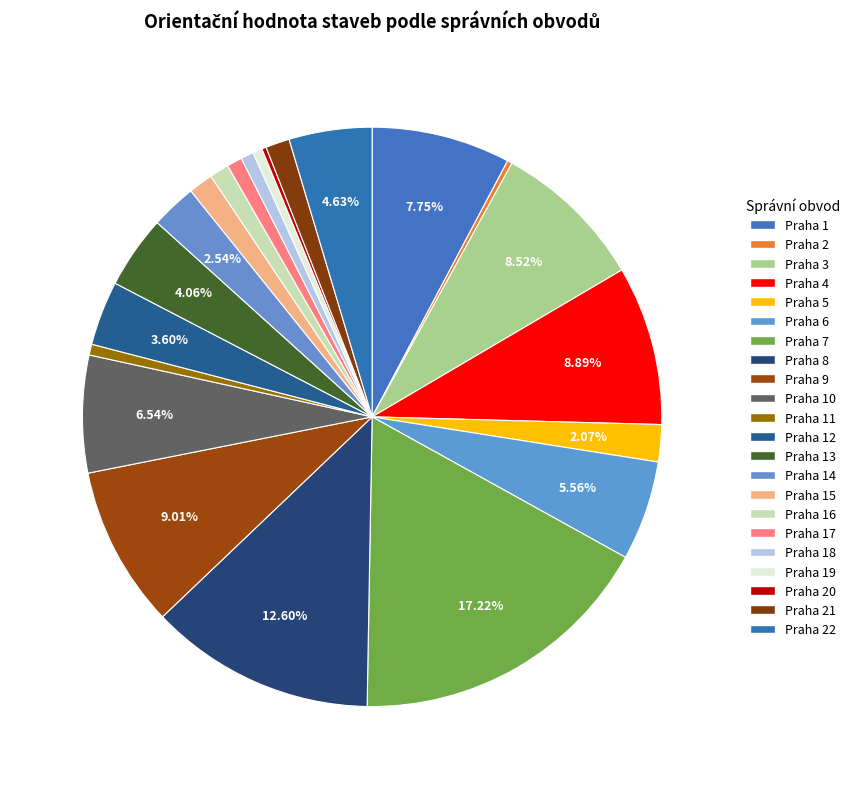

How many segments does this pie chart have?

22